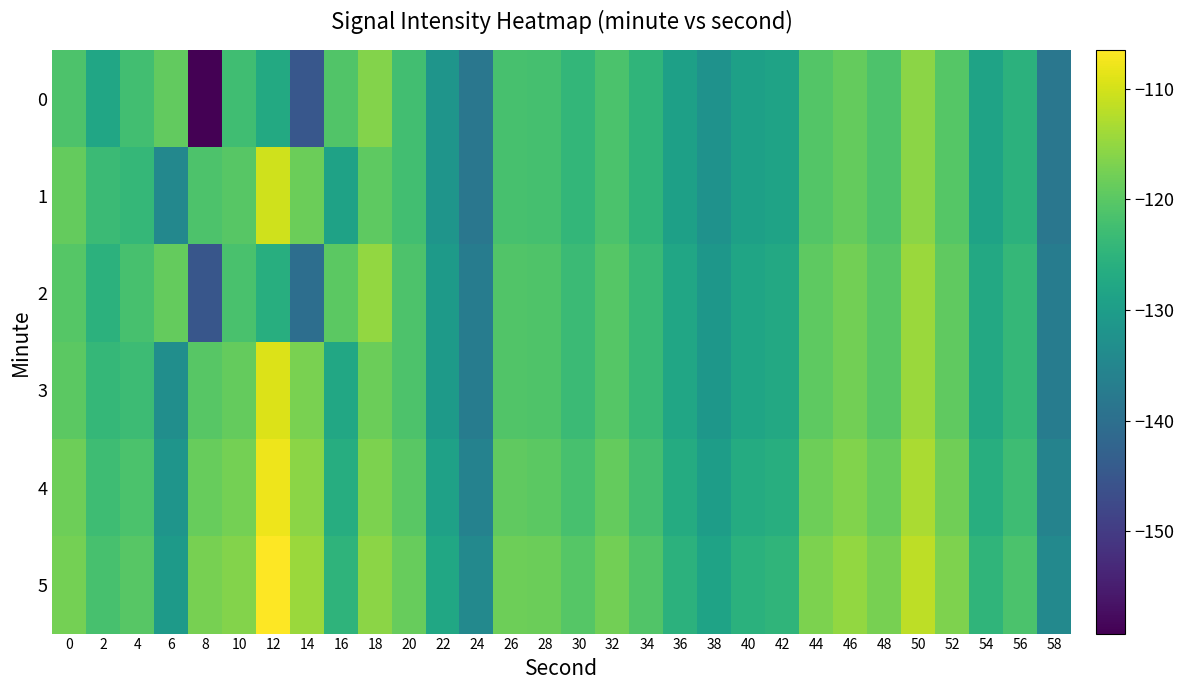

Which category has the lowest value across all series?

8